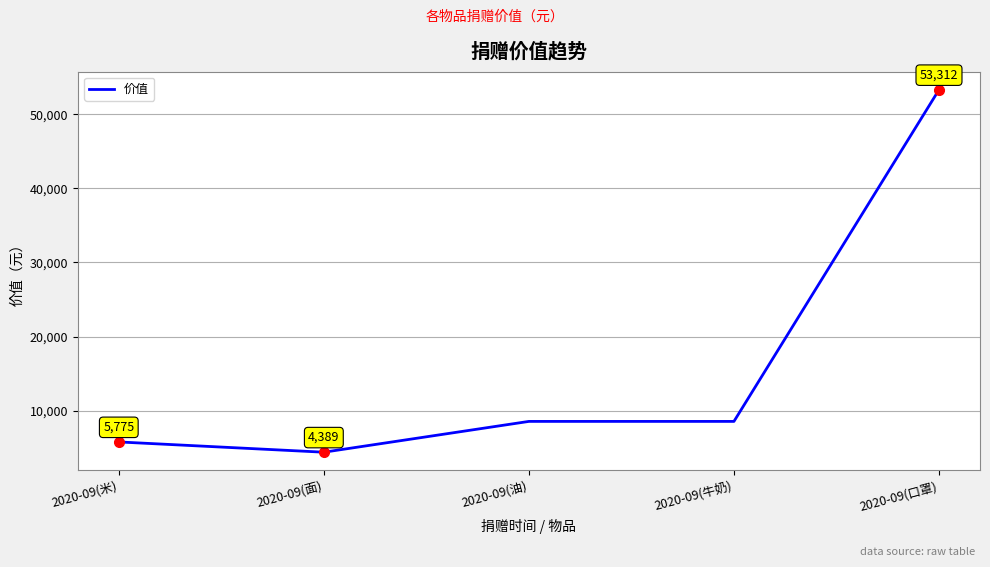

Is this an area chart (filled region under the line)?

No